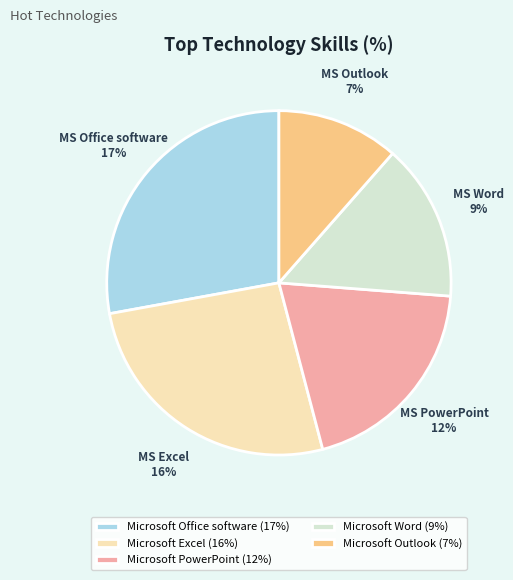

How many segments does this pie chart have?

5